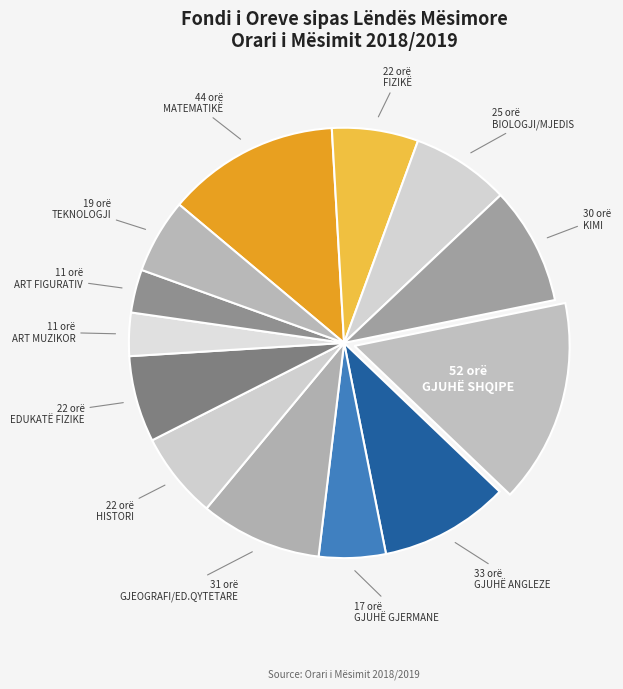

How many segments does this pie chart have?

13